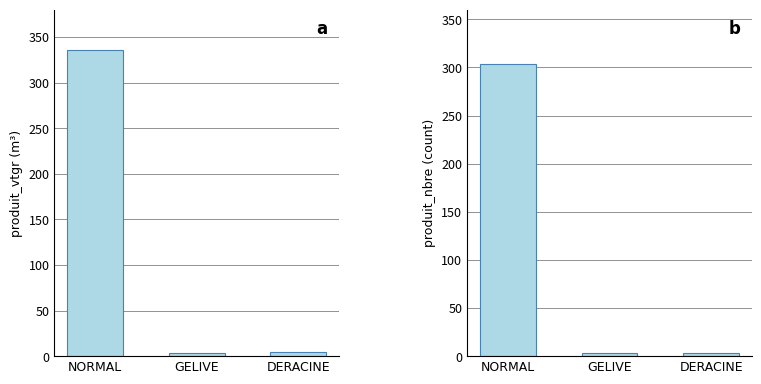

True or false: produit_vtgr has a value of 335.7 at NORMAL.

True